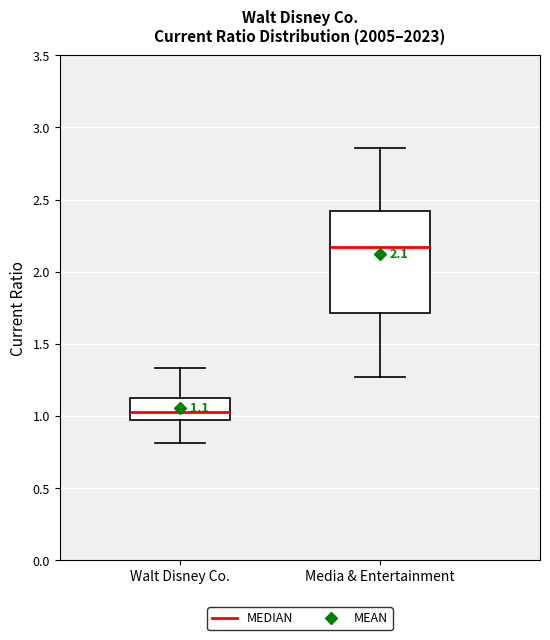

Which box's median line is the highest?

Media & Entertainment